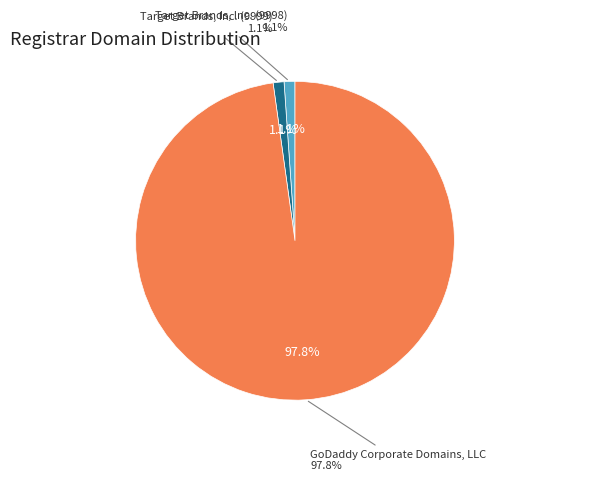

Rank the categories by value from lowest to highest.

Target Brands, Inc. (9998), Target Brands, Inc. (9999), GoDaddy Corporate Domains, LLC